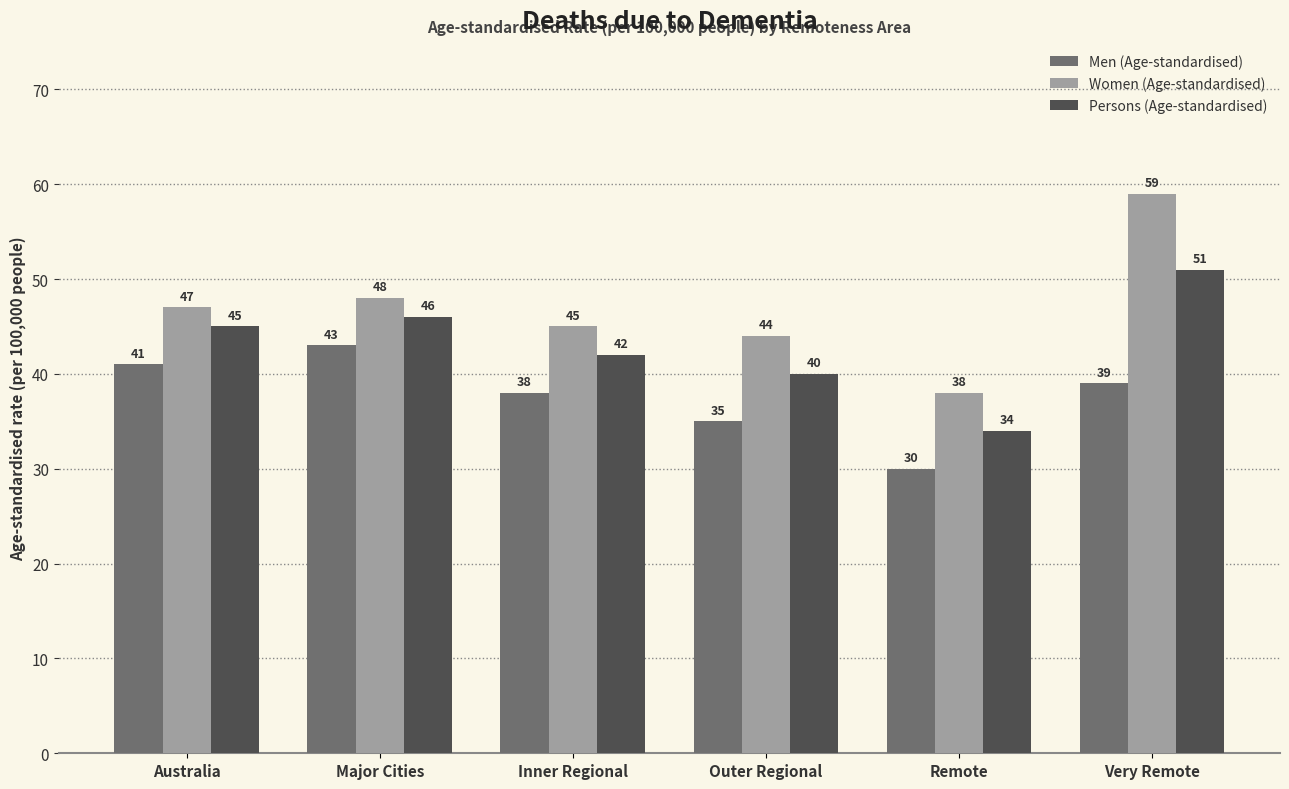

Does the chart contain any negative values?

No